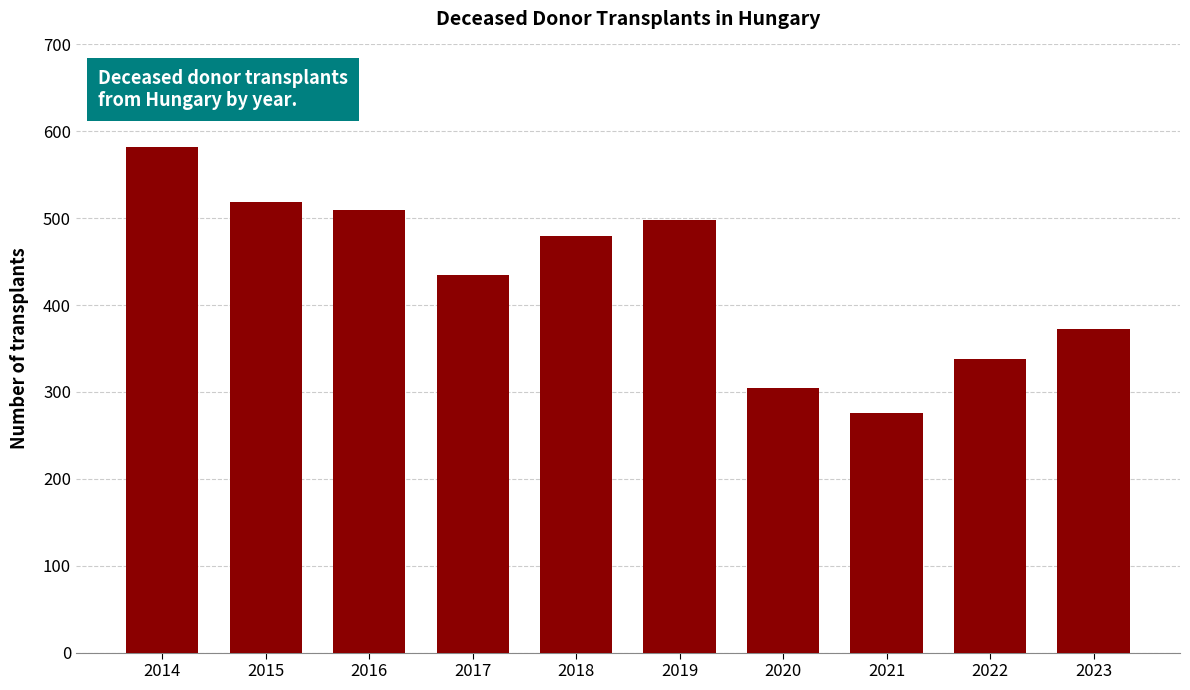

Reading right to left, transcribe all the data shown in this chart.

373	338	276	305	498	479	435	509	519	582